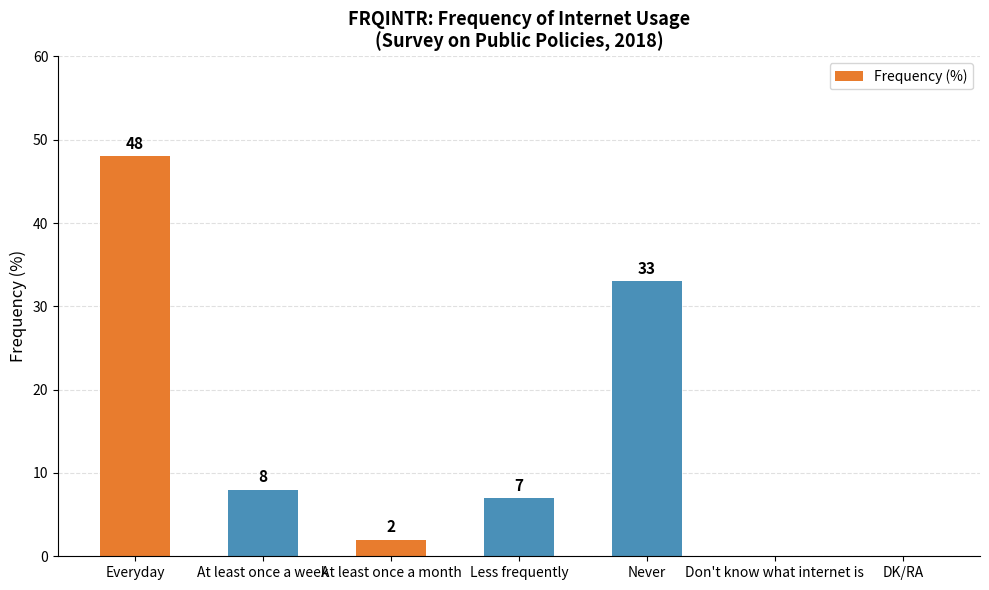

Is it true that the value at Don't know what internet is is 29?

False